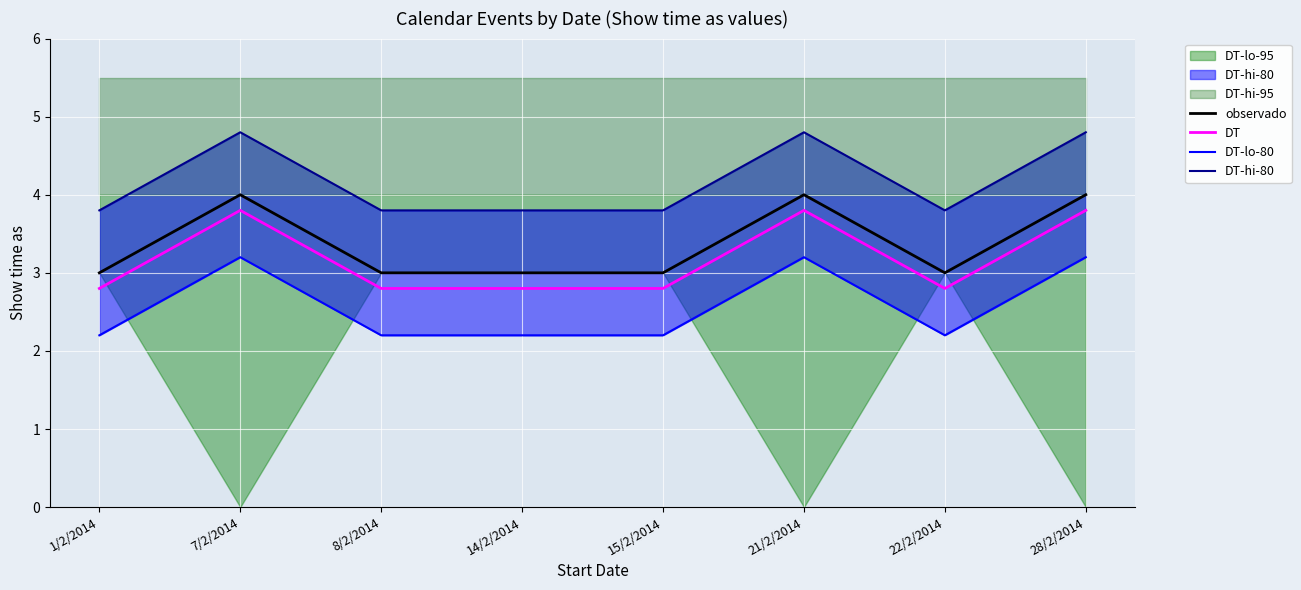

True or false: observado and DT-hi-80 intersect in this chart.

False